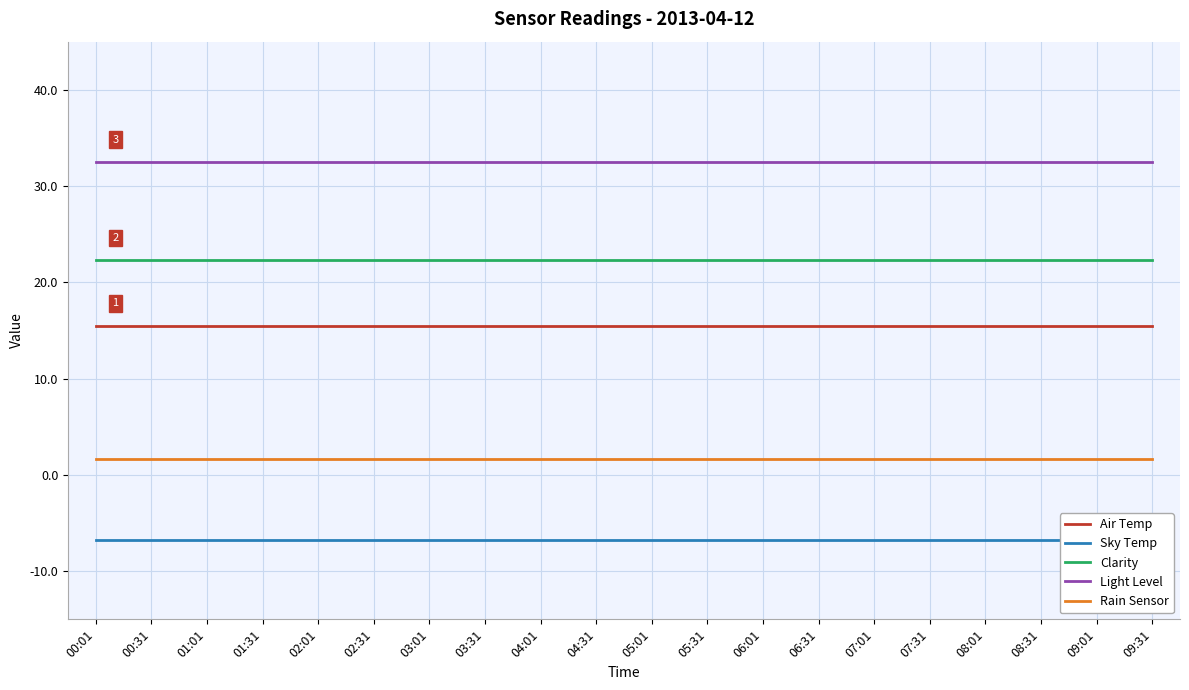

Does the chart have visible grid lines?

Yes